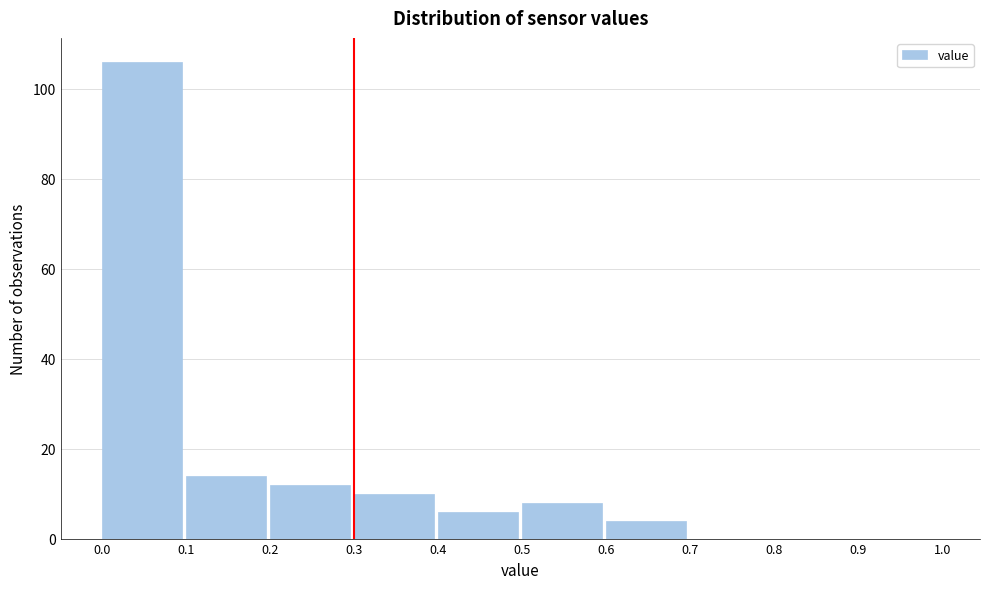

Reading left to right, list every bar in this chart as the range it spans on the x-axis followed by its height. The values are not printed on the chart, so give them approximately, as read against the axis.

0.0 to 0.1: 106
0.1 to 0.2: 14
0.2 to 0.3: 12
0.3 to 0.4: 10
0.4 to 0.5: 6
0.5 to 0.6: 8
0.6 to 0.7: 4
0.7 to 0.8: 0
0.8 to 0.9: 0
0.9 to 1.0: 0